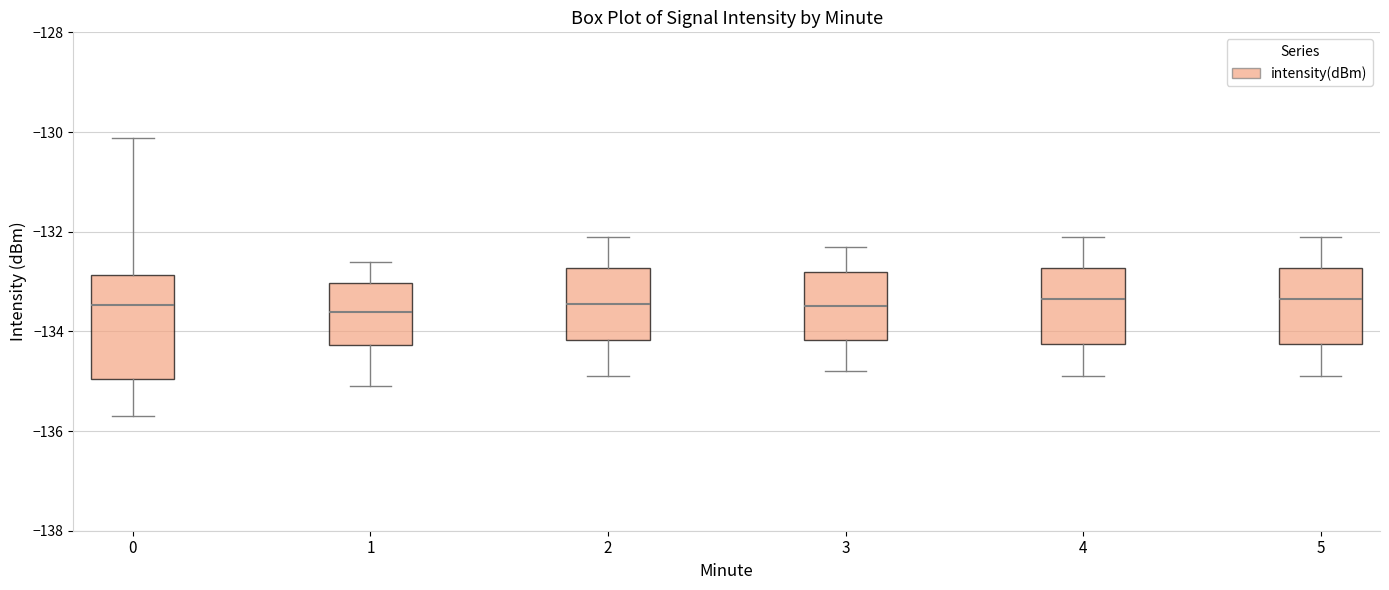

Reading left to right, transcribe this box plot: for each box, give where its median line is, the range the box spans, and where its two whiskers end, as read against the y-axis. The values are not printed on the chart, so give them approximately, as read against the axis.

0: median -133.4, box -135.0 to -132.8, whiskers -135.6 to -130.2
1: median -133.6, box -134.2 to -133.0, whiskers -135.0 to -132.6
2: median -133.4, box -134.2 to -132.8, whiskers -134.8 to -132.0
3: median -133.4, box -134.2 to -132.8, whiskers -134.8 to -132.2
4: median -133.4, box -134.2 to -132.8, whiskers -134.8 to -132.0
5: median -133.4, box -134.2 to -132.8, whiskers -134.8 to -132.0